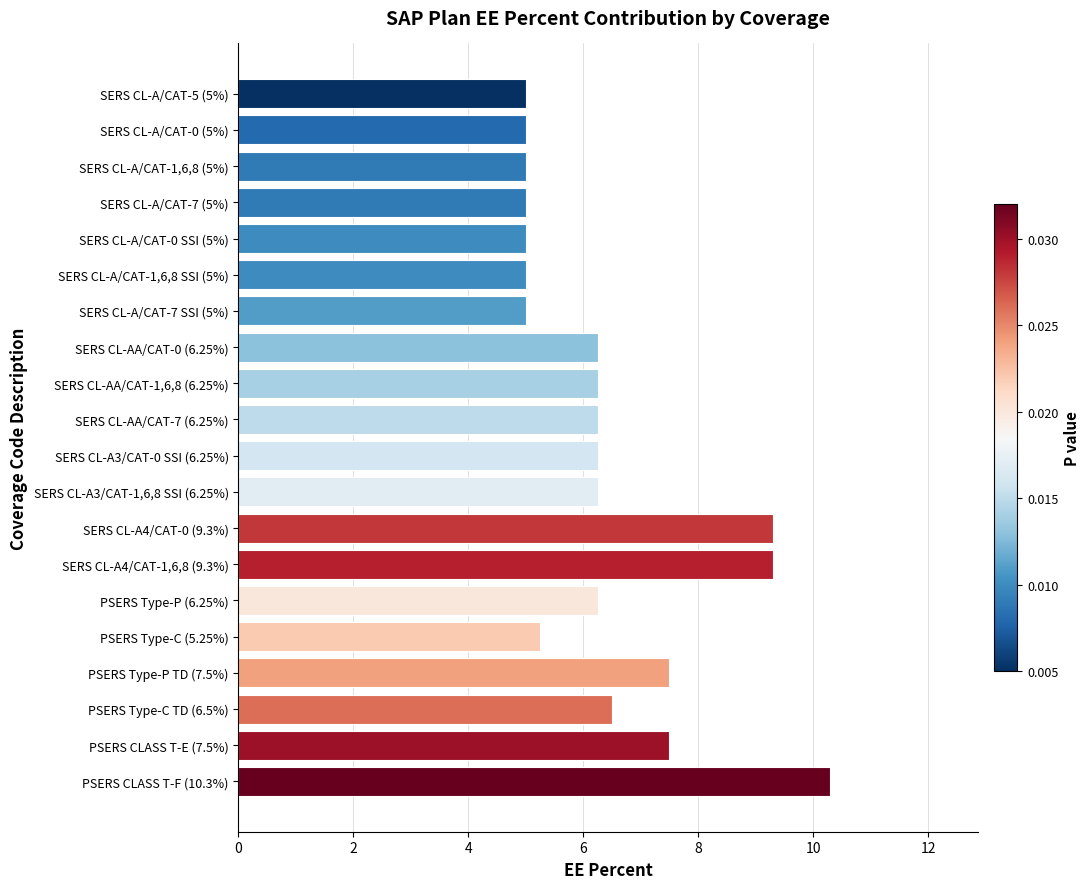

What is the smallest value displayed?

5.0